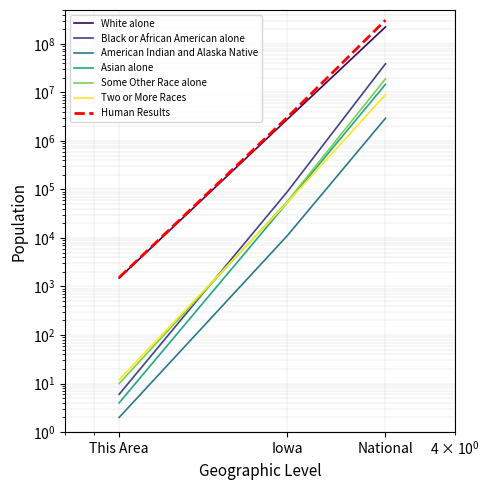

Which category has the highest value across all series?

National